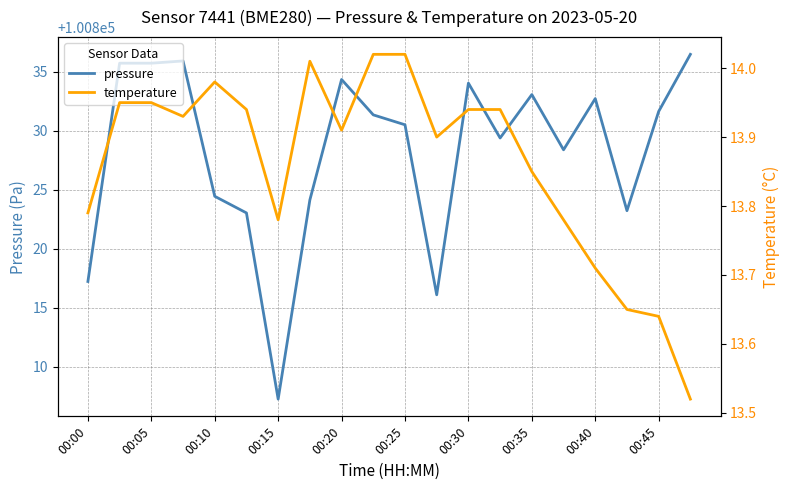

List the series in order of their peak value, highest first.

pressure, temperature